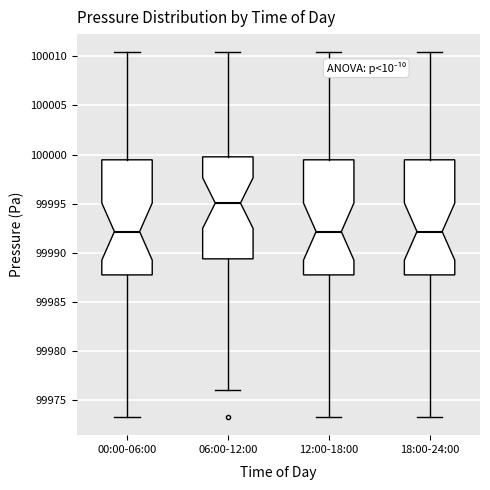

Which box has the highest median line?

06:00-12:00